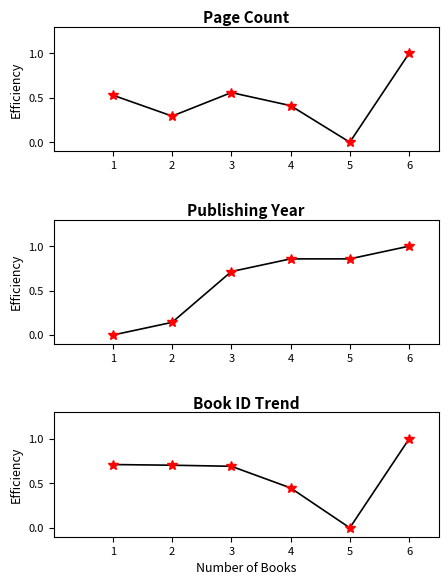

Is this an area chart (filled region under the line)?

No